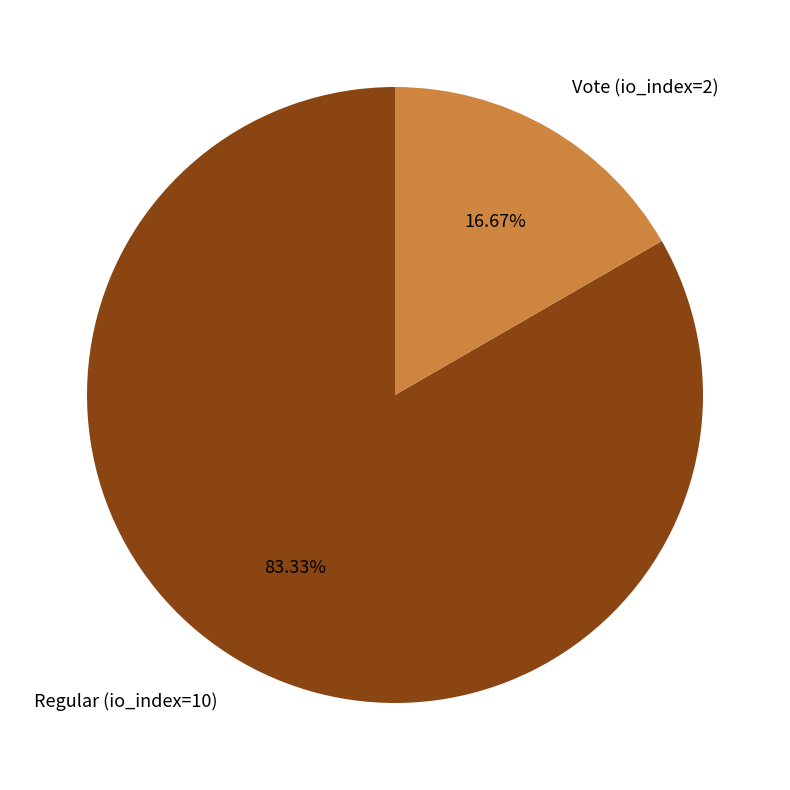

The Vote (io_index=2) slice represents 17% of the pie. True or false?

True